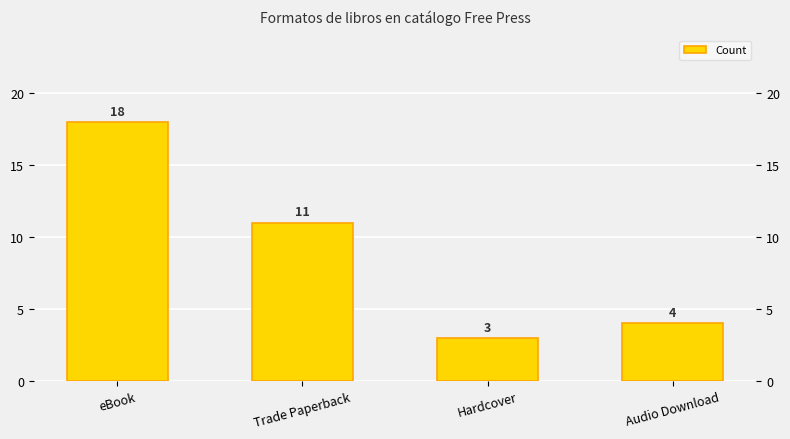

List the labels in order of value, largest first.

eBook, Trade Paperback, Audio Download, Hardcover